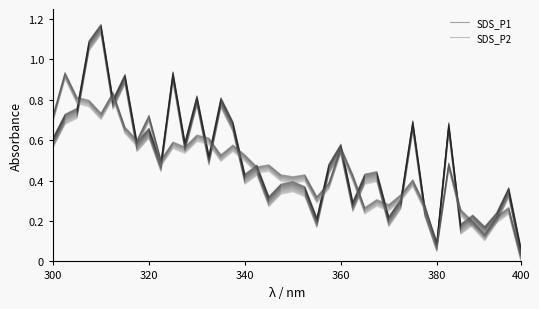

Where is SDS_P2 nearest to the value 0?

400